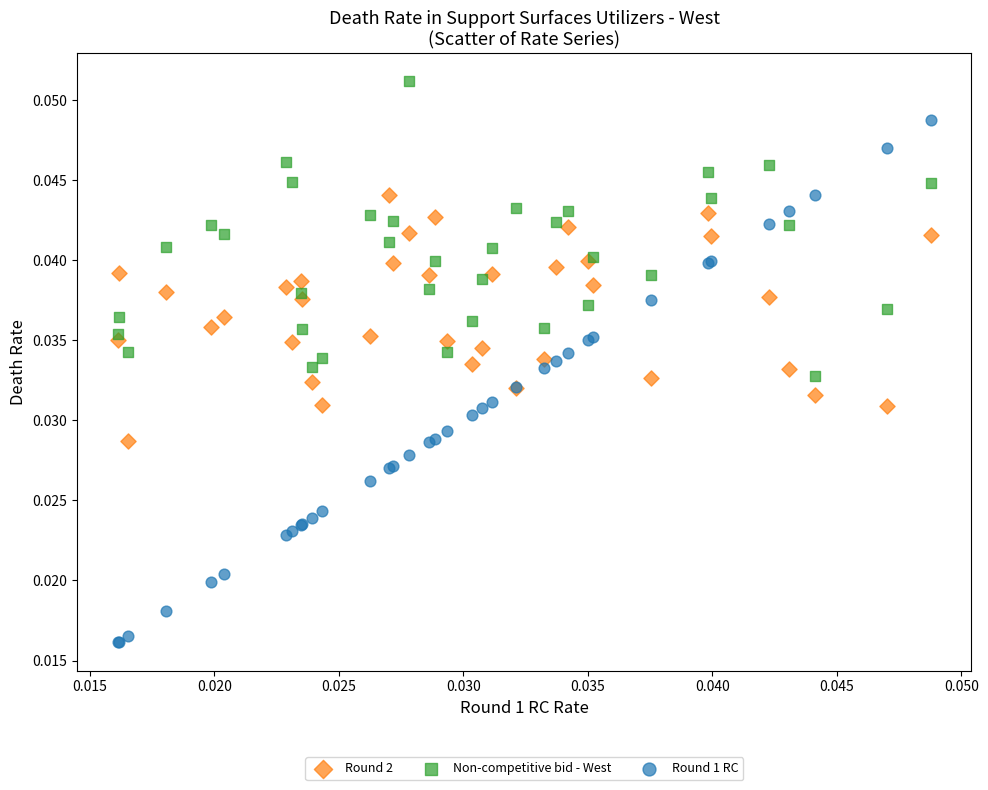

Which series has the widest spread of Y values?

Round 1 RC